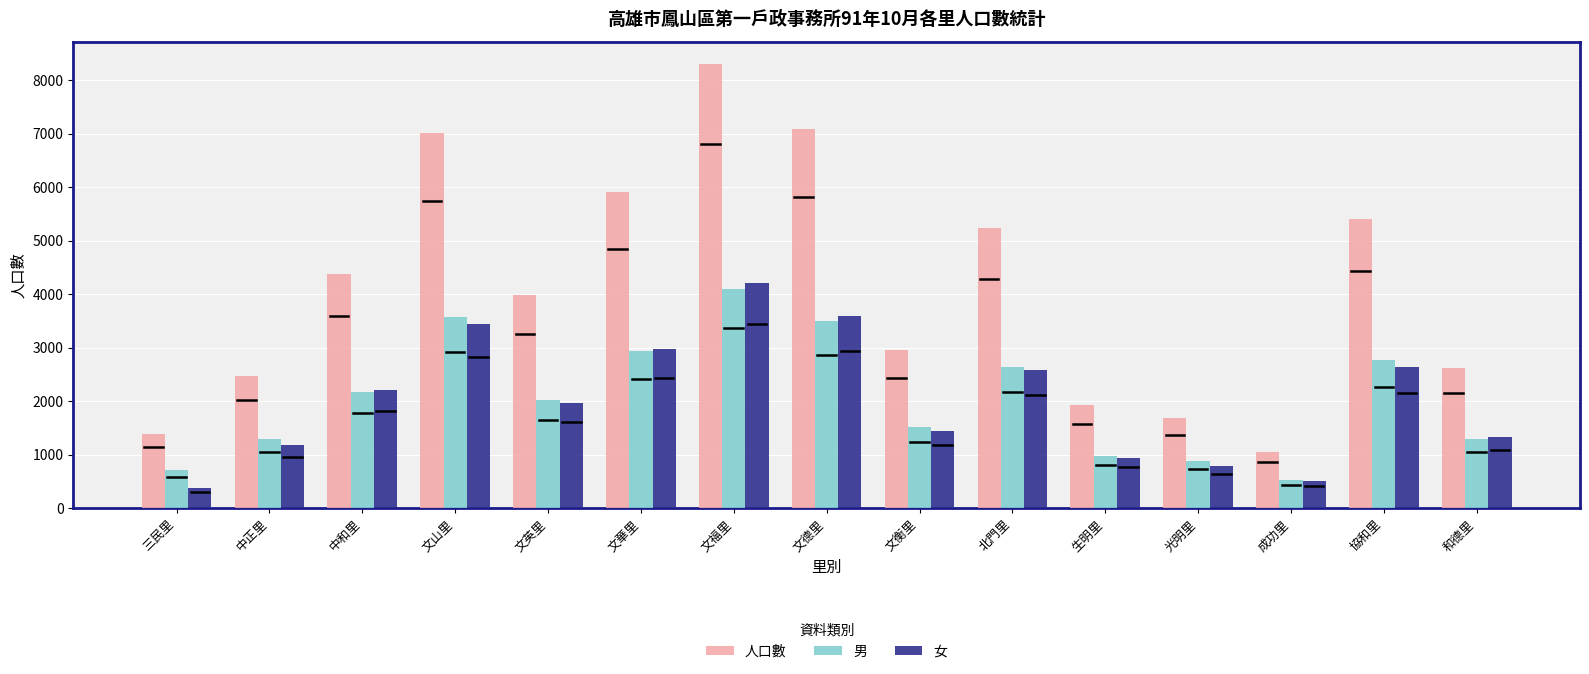

What are all the series names shown in the legend?

人口數, 男, 女